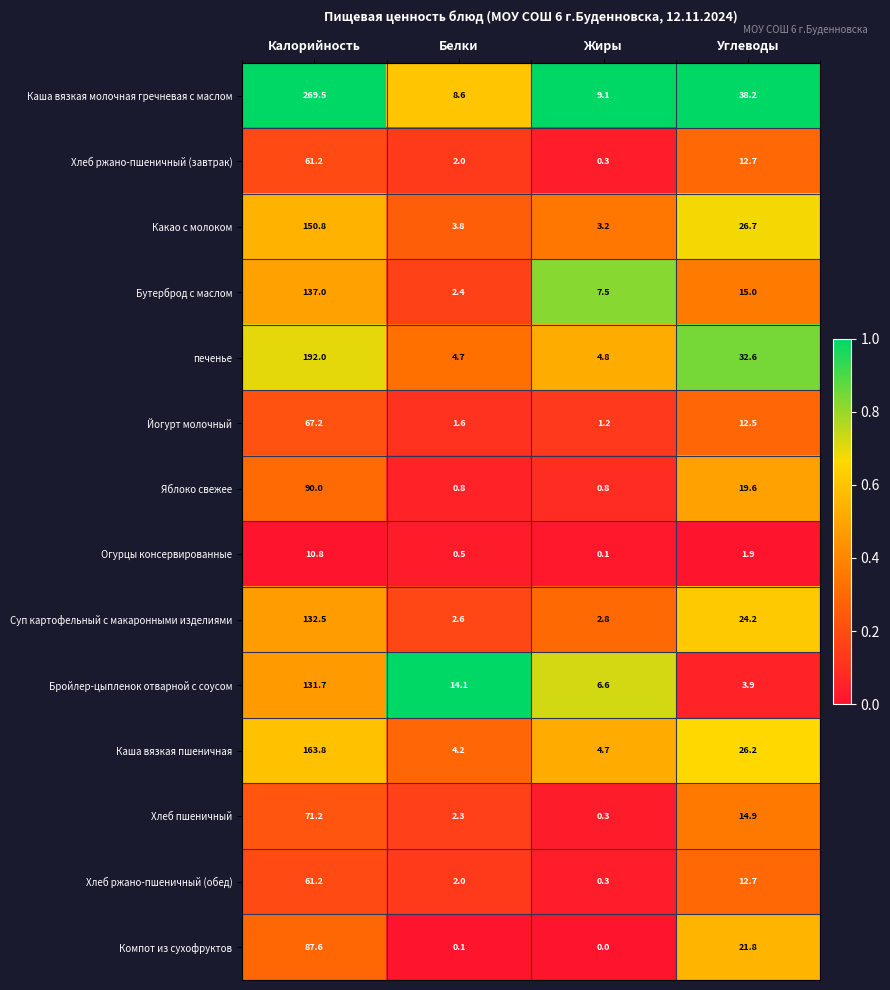

What is the sum of all Хлеб ржано-пшеничный (обед) values?

76.2